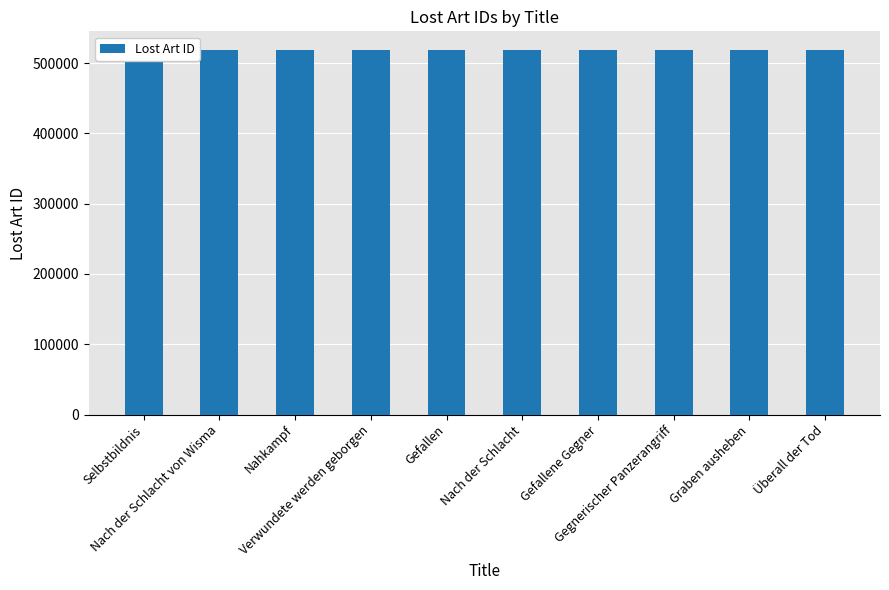

True or false: the data shows 165871 at Selbstbildnis.

False